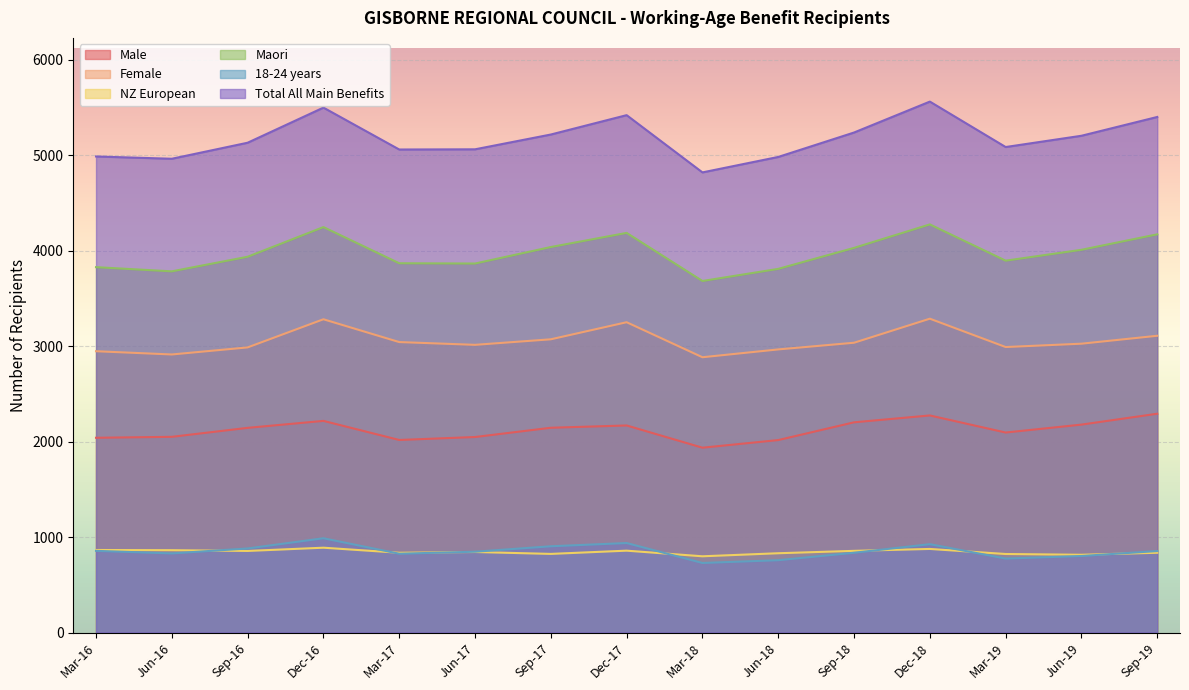

True or false: Female has more than 0 points higher than both neighbors.

True